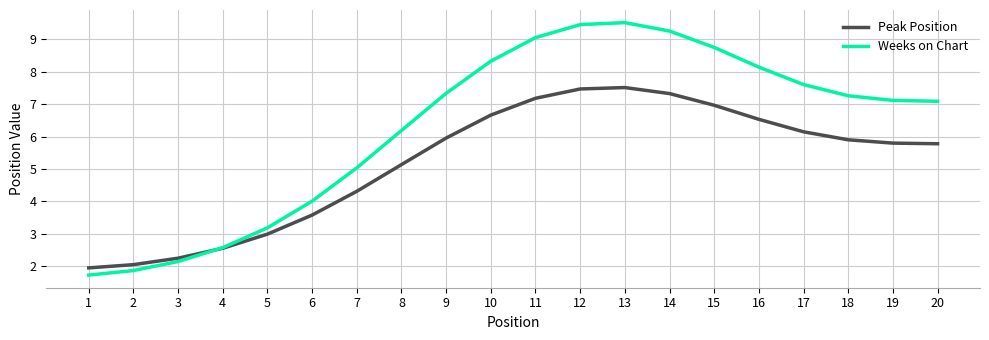

Reading left to right, what are all the values shown in this chart?

Peak Position: 1.9	2.0	2.2	2.6	3.0	3.6	4.3	5.1	6.0	6.7	7.2	7.5	7.5	7.3	7.0	6.5	6.1	5.9	5.8	5.8
Weeks on Chart: 1.7	1.9	2.1	2.6	3.2	4.0	5.0	6.2	7.3	8.3	9.1	9.5	9.5	9.3	8.8	8.1	7.6	7.3	7.1	7.1